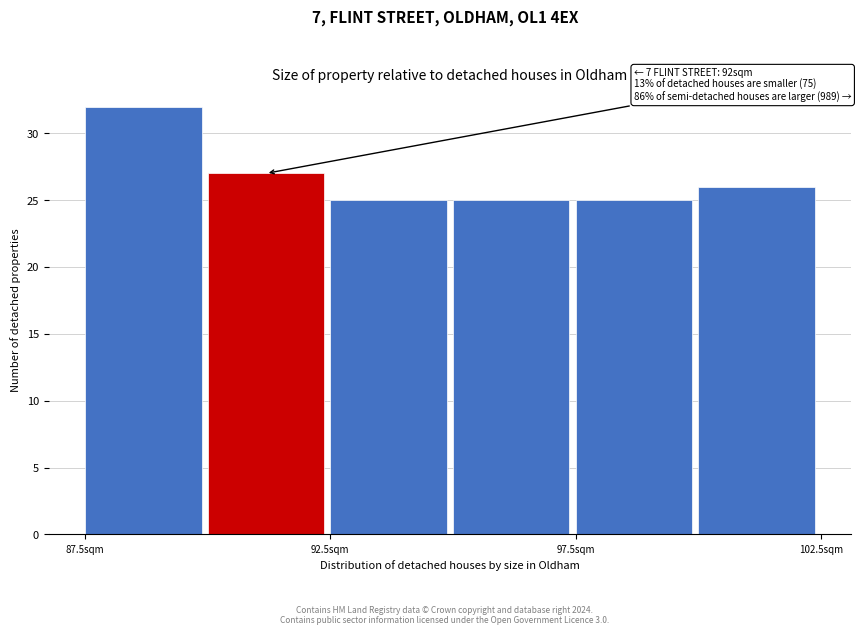

Over which range of the x-axis is the bar tallest?

87.5 to 90.0